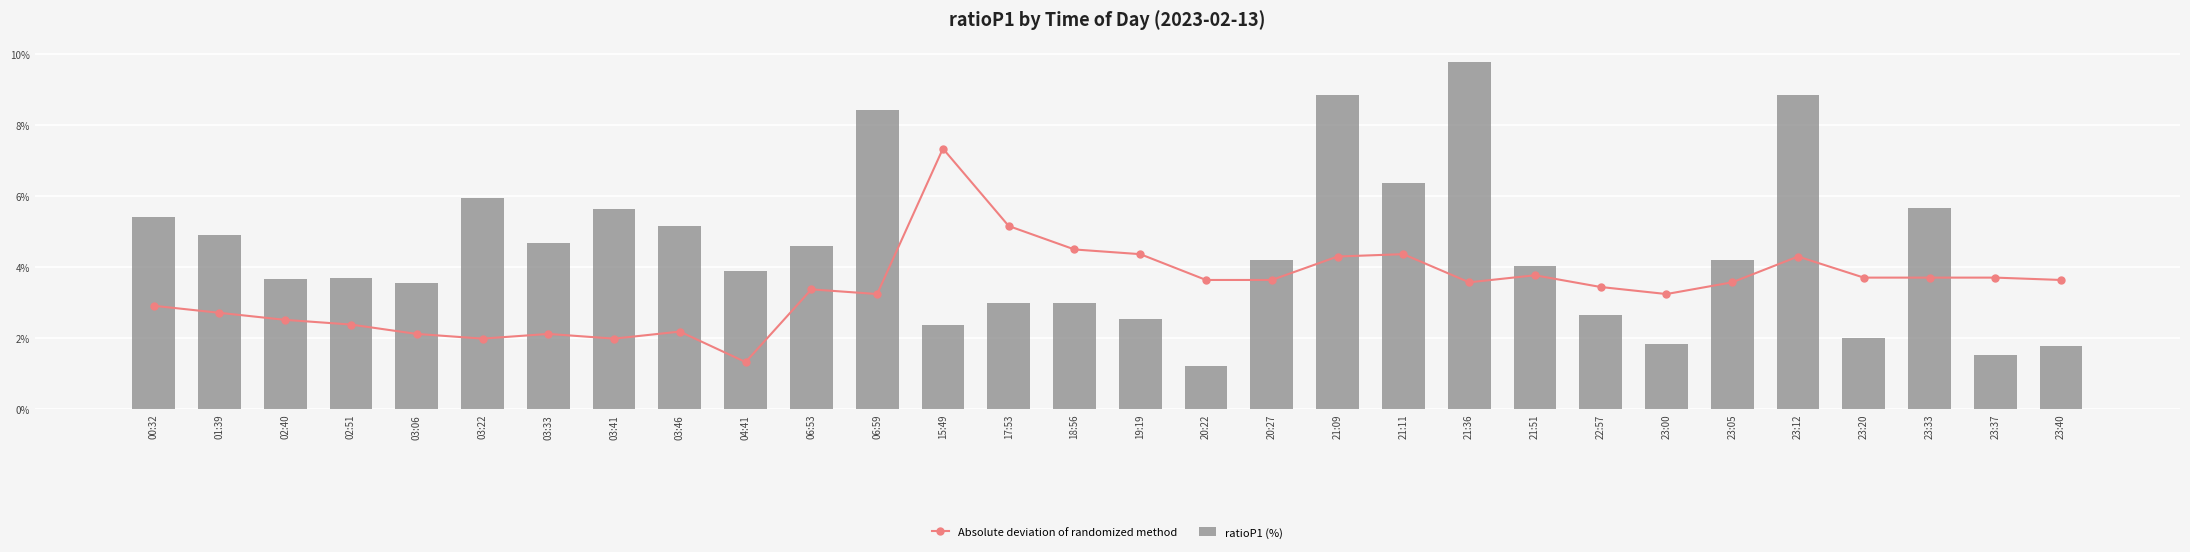

What is the sum of the ratioP1 (%) values at 21:11 and 15:49?

8.7